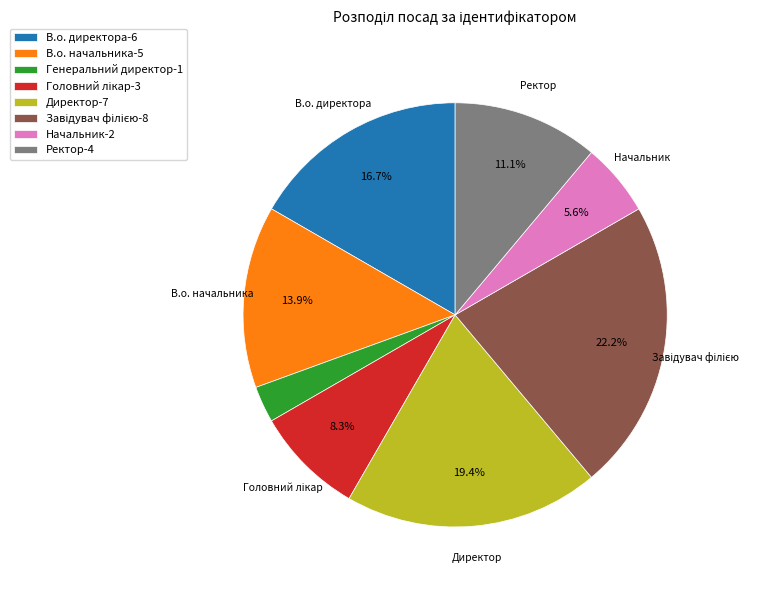

Does any single category account for the majority?

No